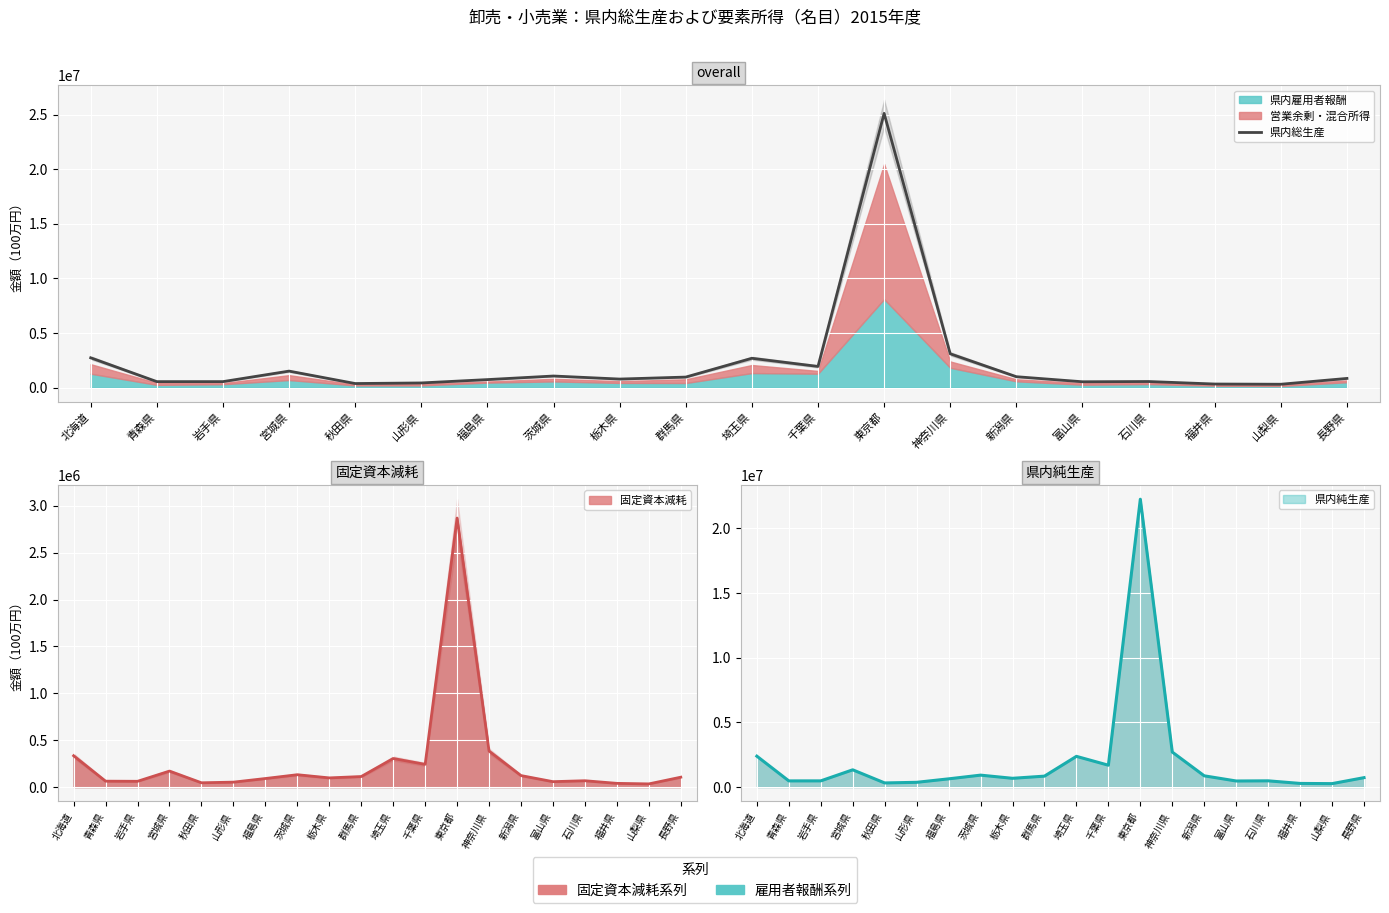

Rank the categories by value from lowest to highest.

山梨県, 福井県, 秋田県, 山形県, 富山県, 青森県, 岩手県, 石川県, 福島県, 栃木県, 長野県, 群馬県, 新潟県, 茨城県, 宮城県, 千葉県, 埼玉県, 北海道, 神奈川県, 東京都